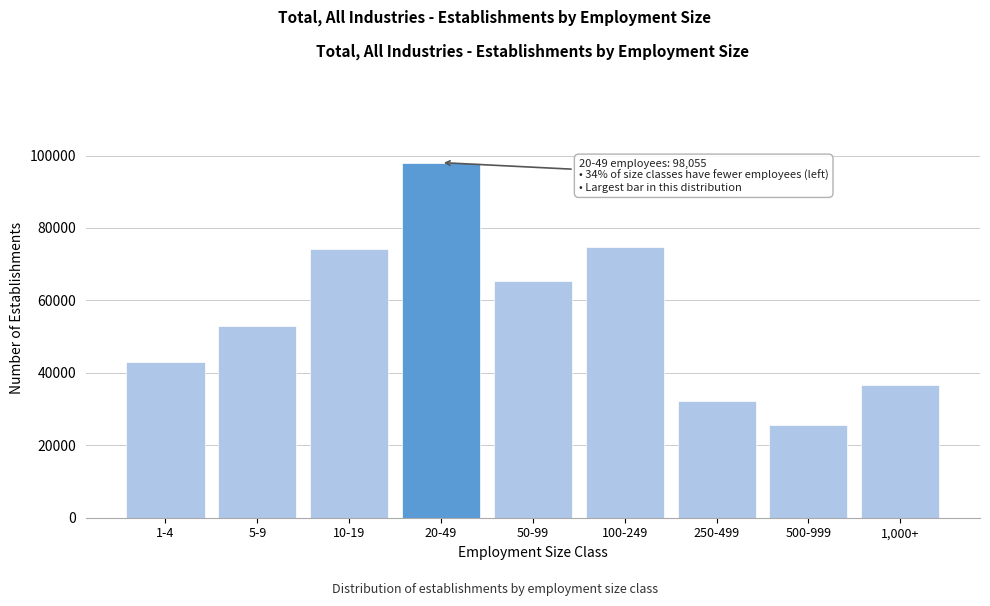

Reading left to right, list all the values displayed in this chart.

1-4=42926	5-9=52816	10-19=74092	20-49=98055	50-99=65422	100-249=74627	250-499=32353	500-999=25495	1,000+=36664